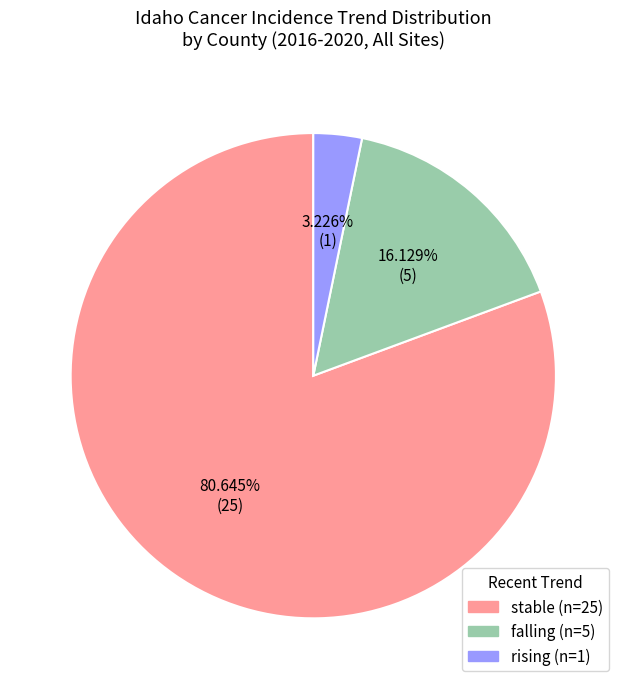

Rank the categories by value from highest to lowest.

stable, falling, rising